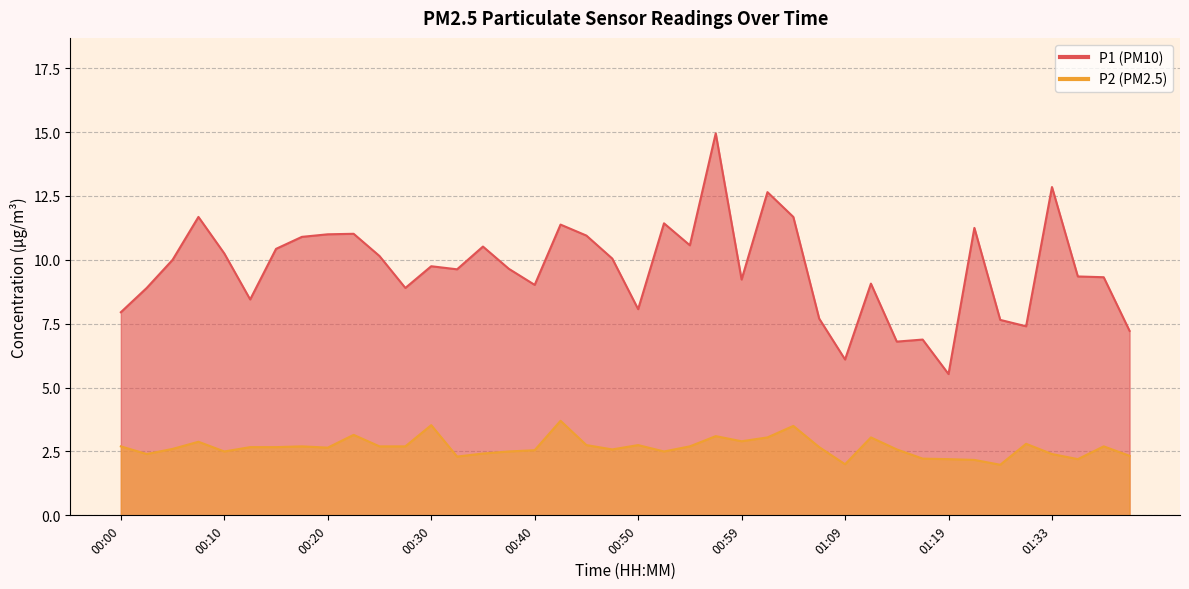

Read the P1 value at 00:45.

10.9